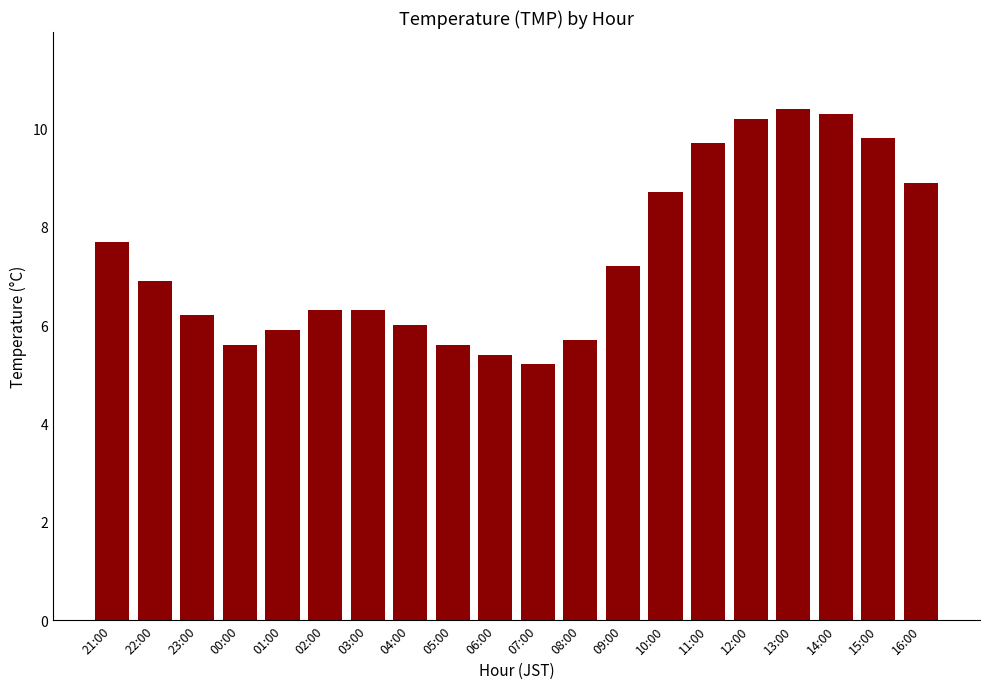

Does the chart contain any negative values?

No